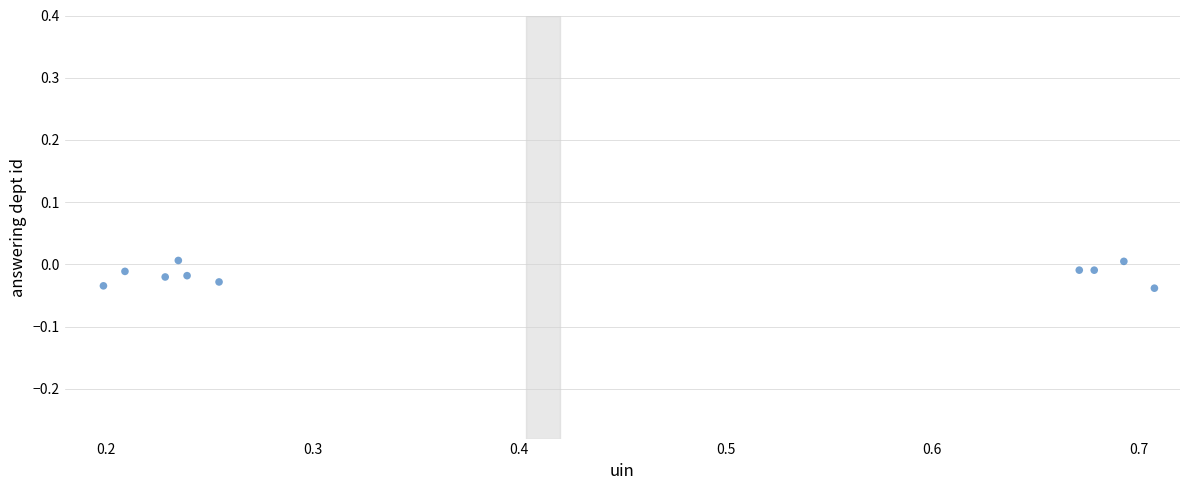

What is the average X value?

0.4